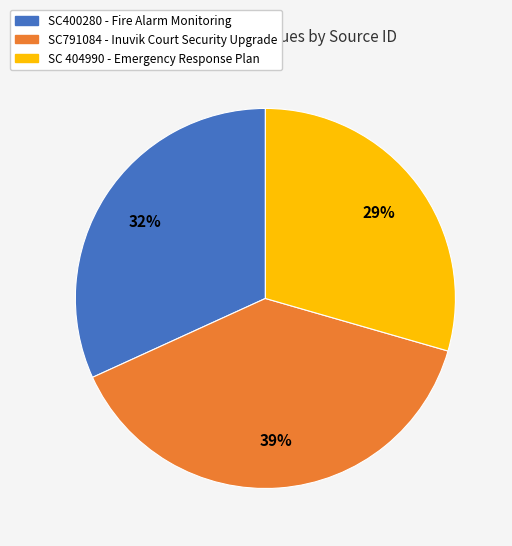

To the nearest percent, what percentage of the pie is SC 404990?

29%